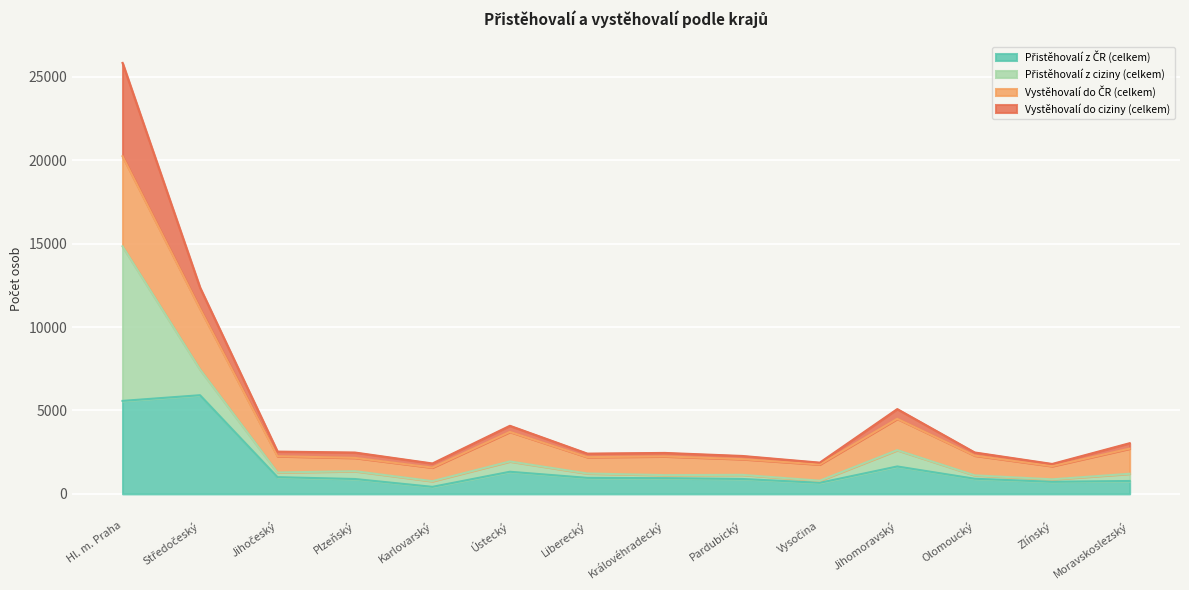

At which category is the sum across all series the highest?

Hl. m. Praha